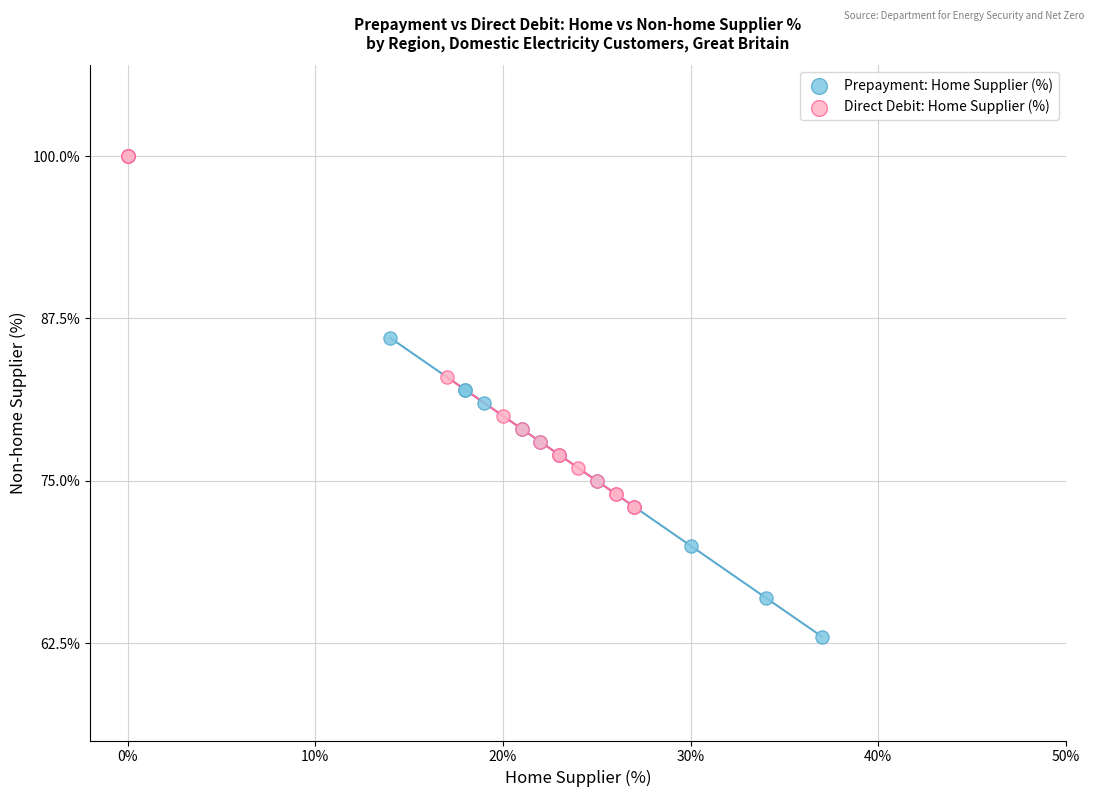

Which series has the largest Y range (max minus min)?

Prepayment: Home Supplier (%)